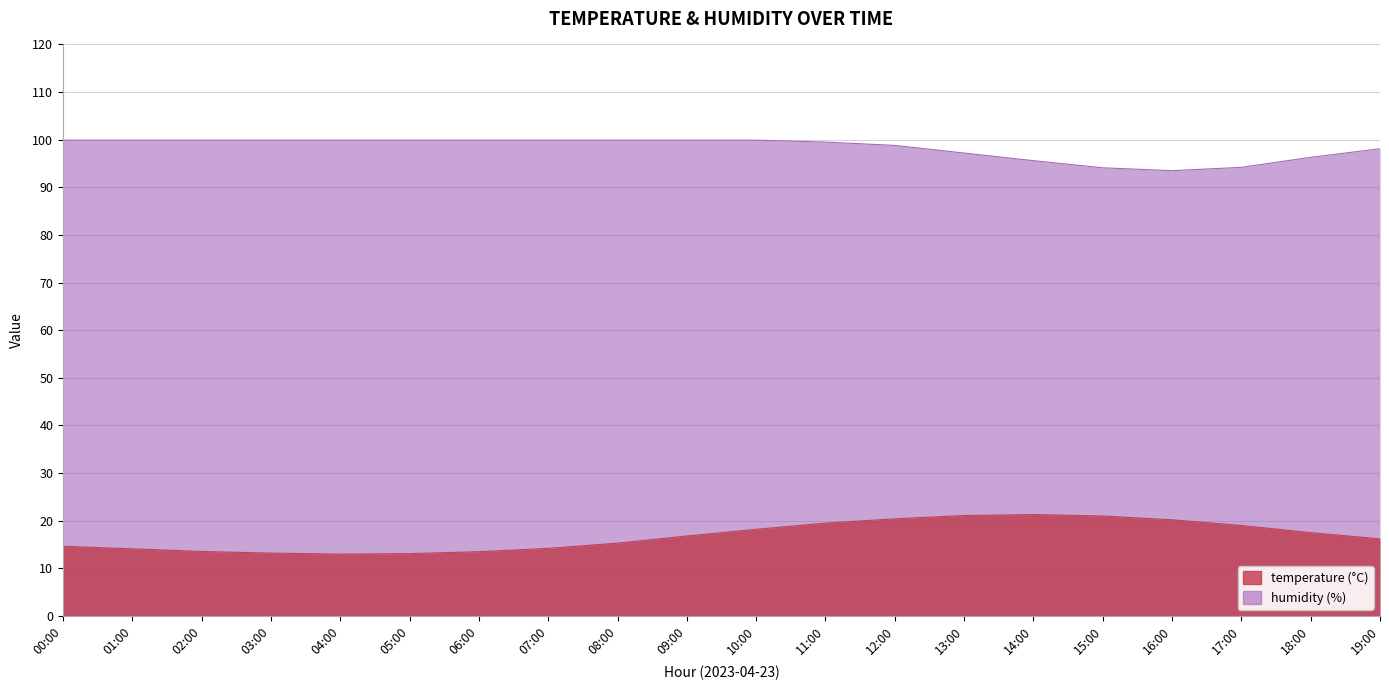

The temperature series shows 18.2 at 10:00. True or false?

True